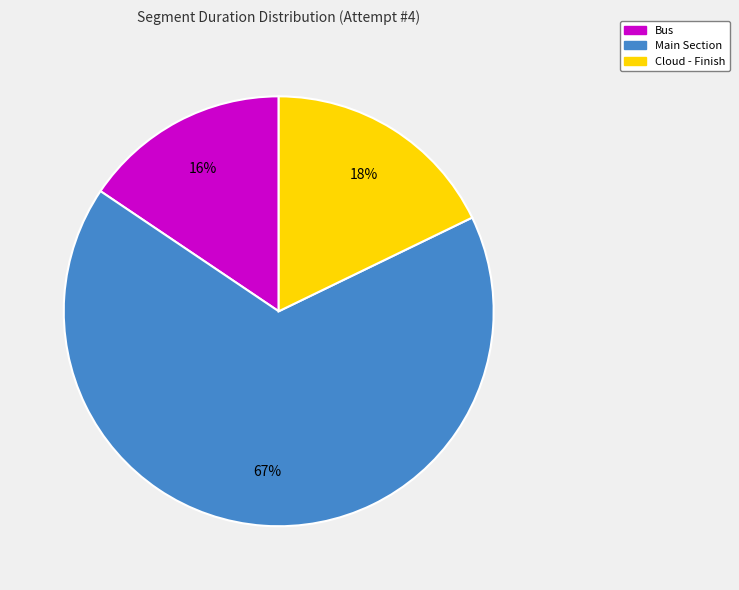

What is the ratio of the value at Cloud - Finish to the value at Main Section?

0.3